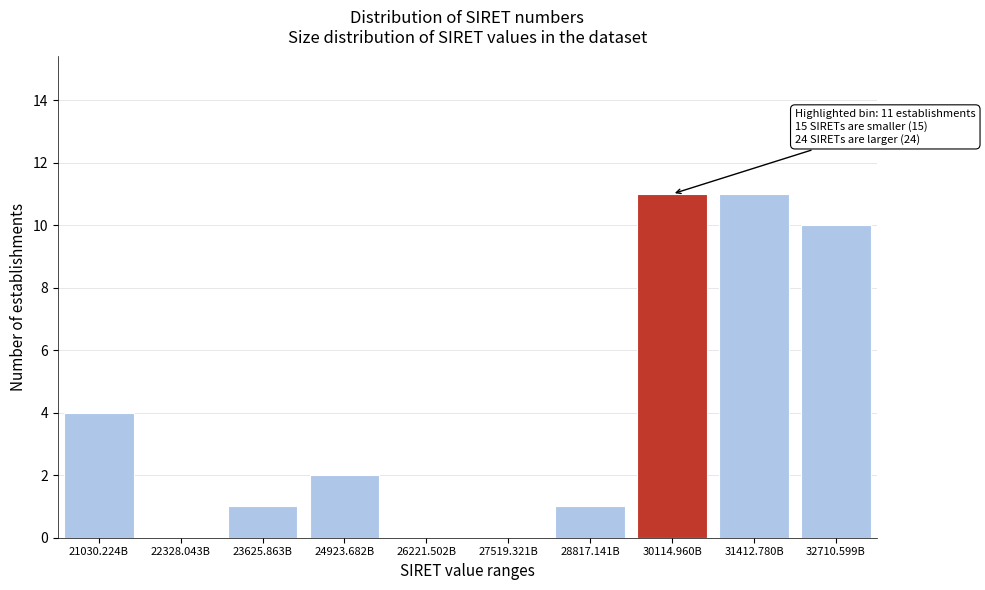

Reading right to left, list all the values displayed in this chart.

32710.599B=10	31412.780B=11	30114.960B=11	28817.141B=1	27519.321B=0	26221.502B=0	24923.682B=2	23625.863B=1	22328.043B=0	21030.224B=4